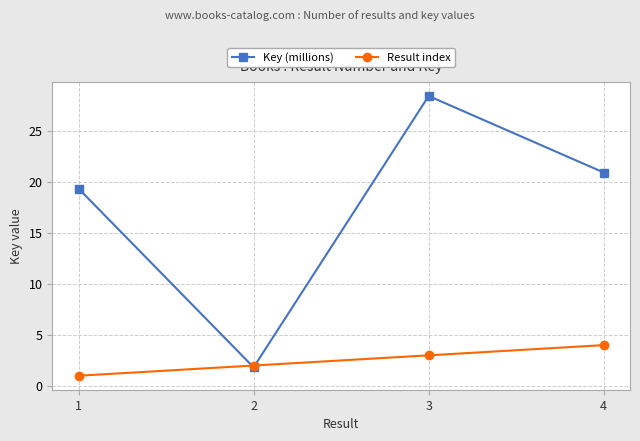

What is the maximum value for Key (millions)?

28.4